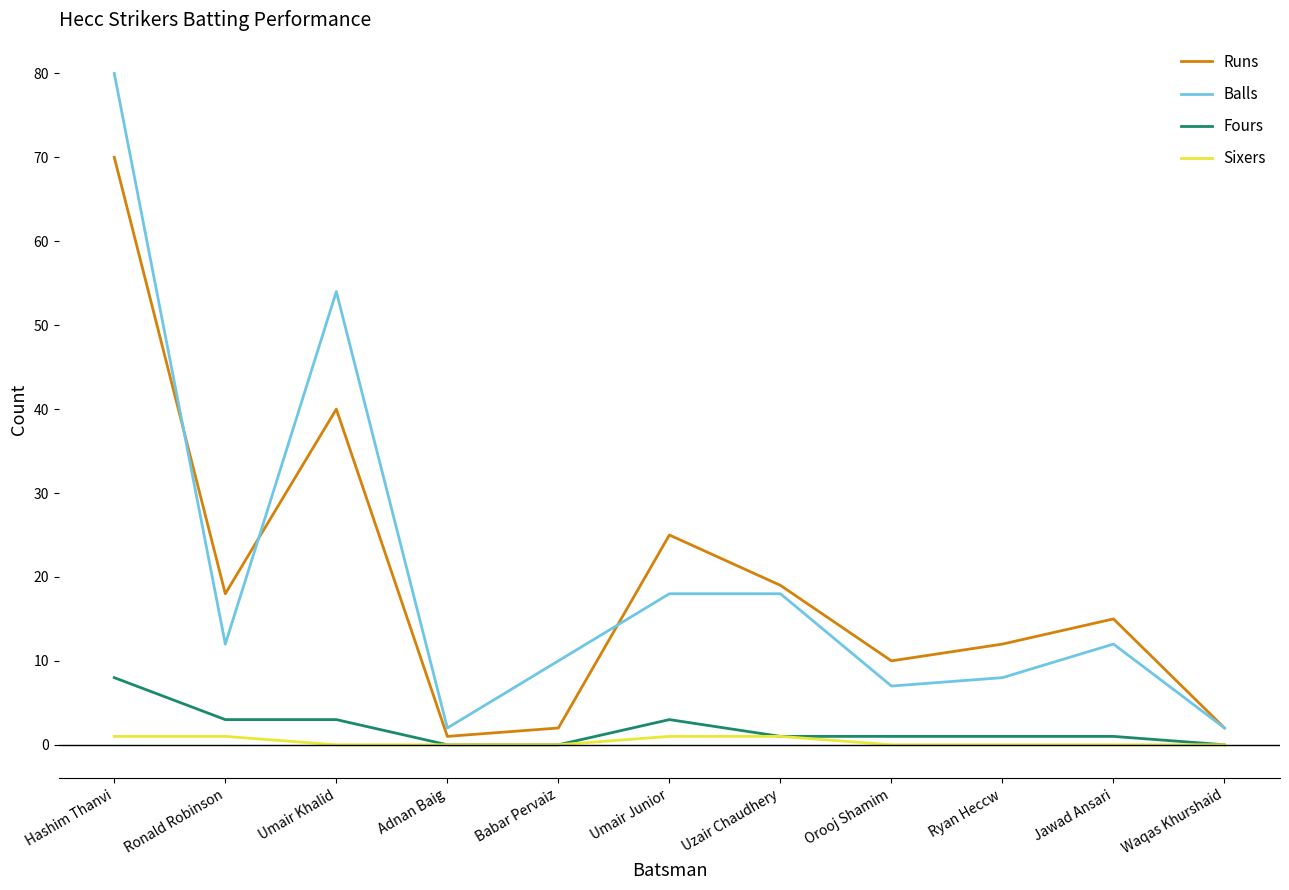

What is the difference between the highest and lowest values at Uzair Chaudhery?

18